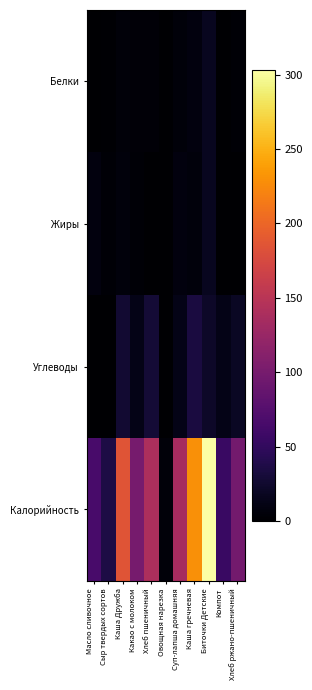

Reading left to right, transcribe all the data shown in this chart.

Белки: Масло сливочное=0.1	Сыр твердых сортов=2.3	Каша Дружба=5.5	Какао с молоком=4.7	Хлеб пшеничный=4.6	Овощная нарезка=0.3	Суп-лапша домашняя=5.7	Каша гречневая=7.8	Биточки Детские=16.6	Компот=0.5	Хлеб ржано-пшеничный=3.3
Жиры: Масло сливочное=7.3	Сыр твердых сортов=3.0	Каша Дружба=6.5	Какао с молоком=3.5	Хлеб пшеничный=0.5	Овощная нарезка=0.0	Суп-лапша домашняя=7.2	Каша гречневая=7.0	Биточки Детские=16.6	Компот=0.1	Хлеб ржано-пшеничный=0.6
Углеводы: Масло сливочное=0.1	Сыр твердых сортов=0.0	Каша Дружба=26.4	Какао с молоком=12.5	Хлеб пшеничный=29.5	Овощная нарезка=1.0	Суп-лапша домашняя=12.1	Каша гречневая=33.9	Биточки Детские=21.8	Компот=12.8	Хлеб ржано-пшеничный=19.8
Калорийность: Масло сливочное=66.1	Сыр твердых сортов=35.8	Каша Дружба=185.8	Какао с молоком=100.4	Хлеб пшеничный=140.6	Овощная нарезка=5.8	Суп-лапша домашняя=135.9	Каша гречневая=229.4	Биточки Детские=303.4	Компот=54.6	Хлеб ржано-пшеничный=97.8